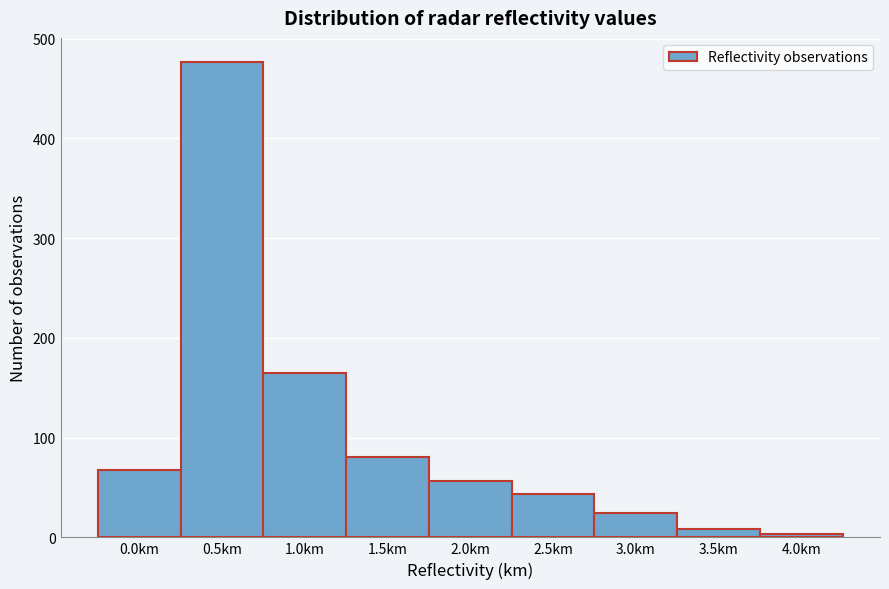

Reading right to left, extract all data points from this chart.

4.0km=3	3.5km=8	3.0km=24	2.5km=43	2.0km=57	1.5km=81	1.0km=165	0.5km=477	0.0km=68